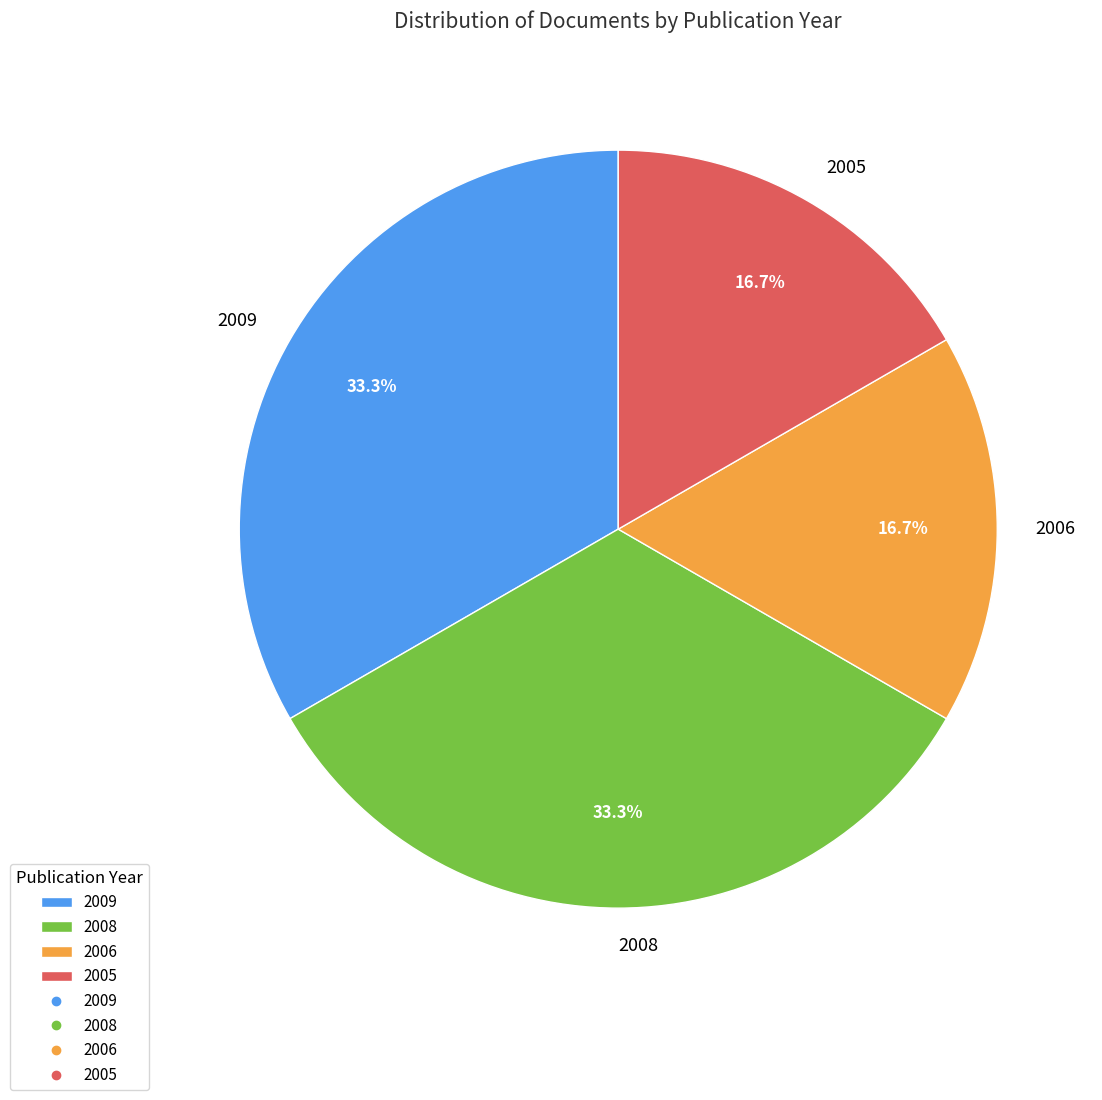

What portion of the pie excludes 2009?

66.7%